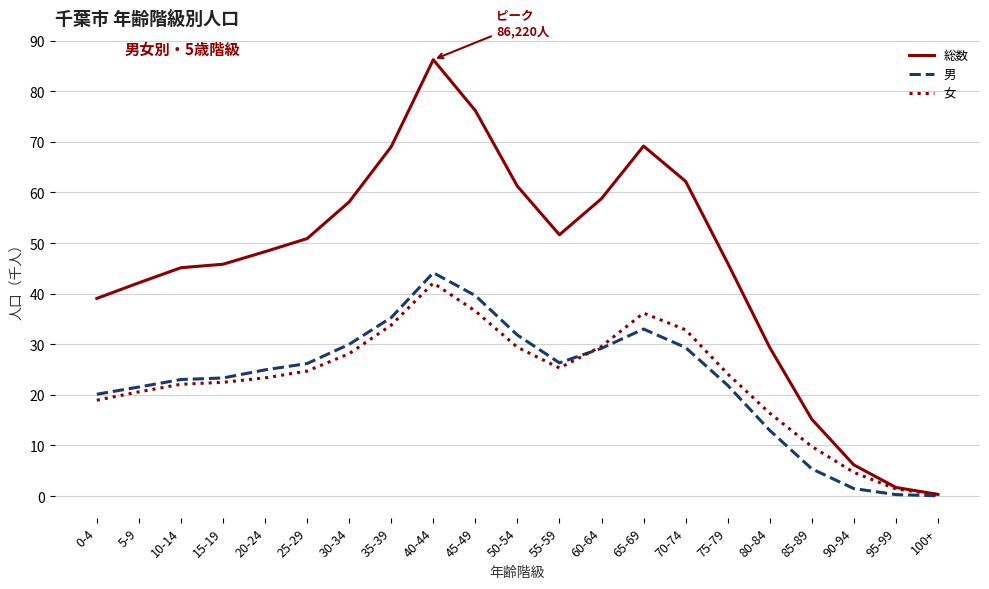

Is it true that 男 equals 31.8 at 50-54?

True